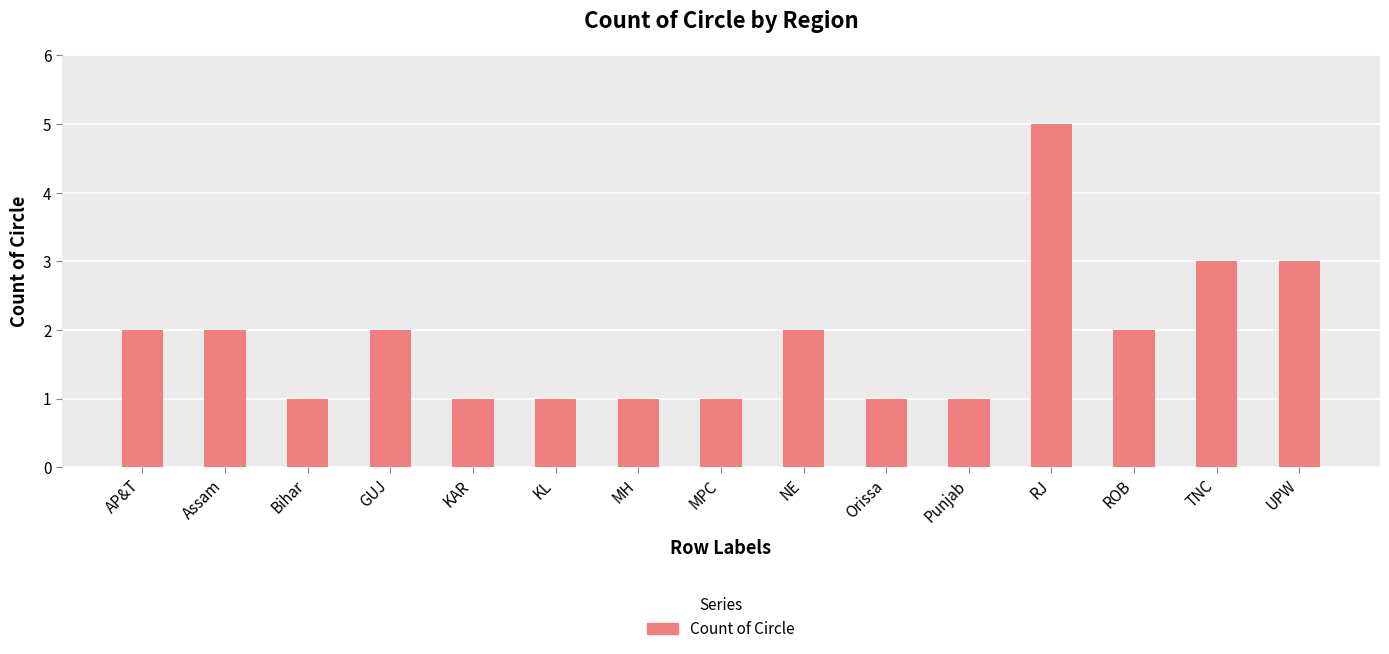

True or false: the data shows 2 at Assam.

True